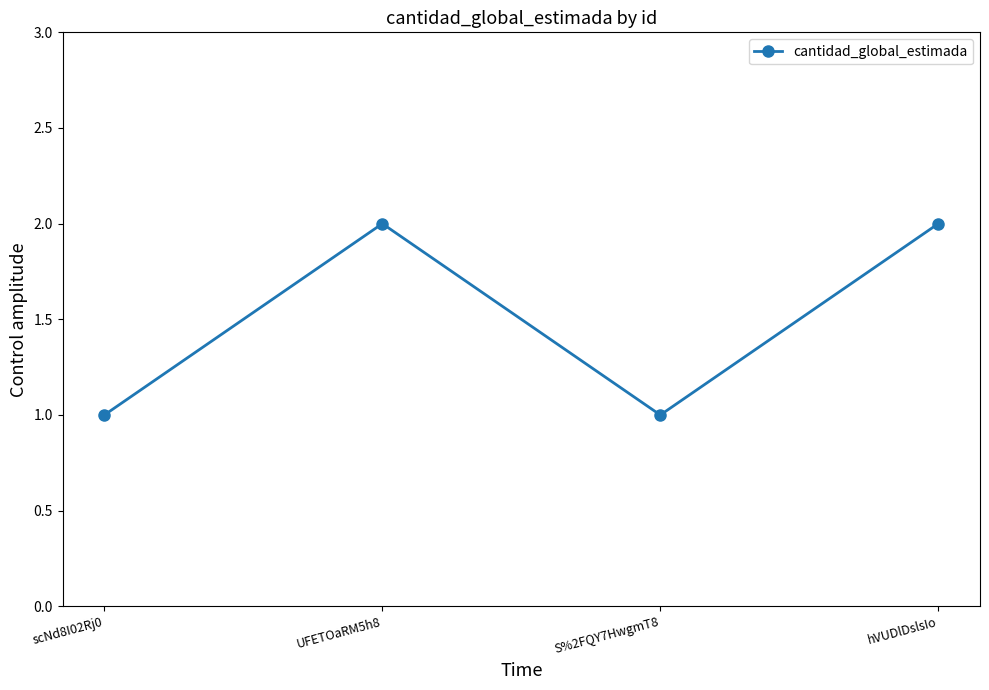

Is it true that the value at UFETOaRM5h8 is 3?

False